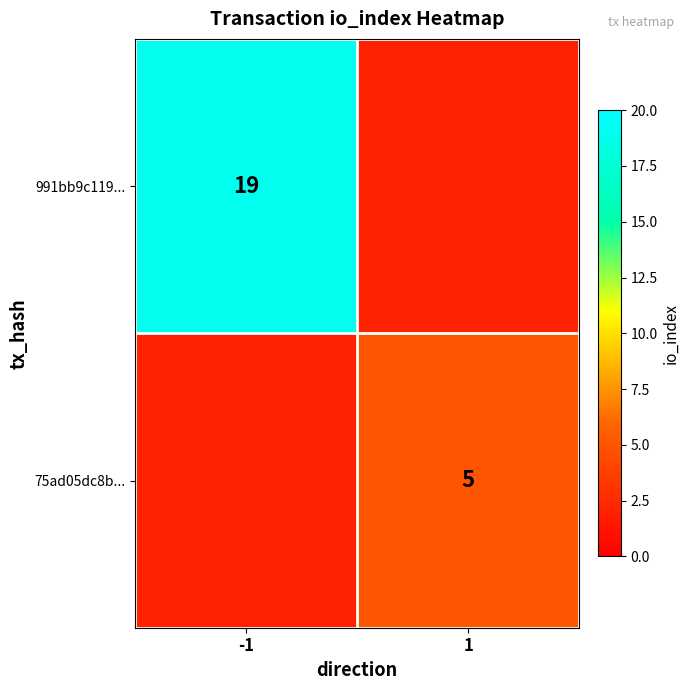

At how many categories does at least one series exceed 11?

1